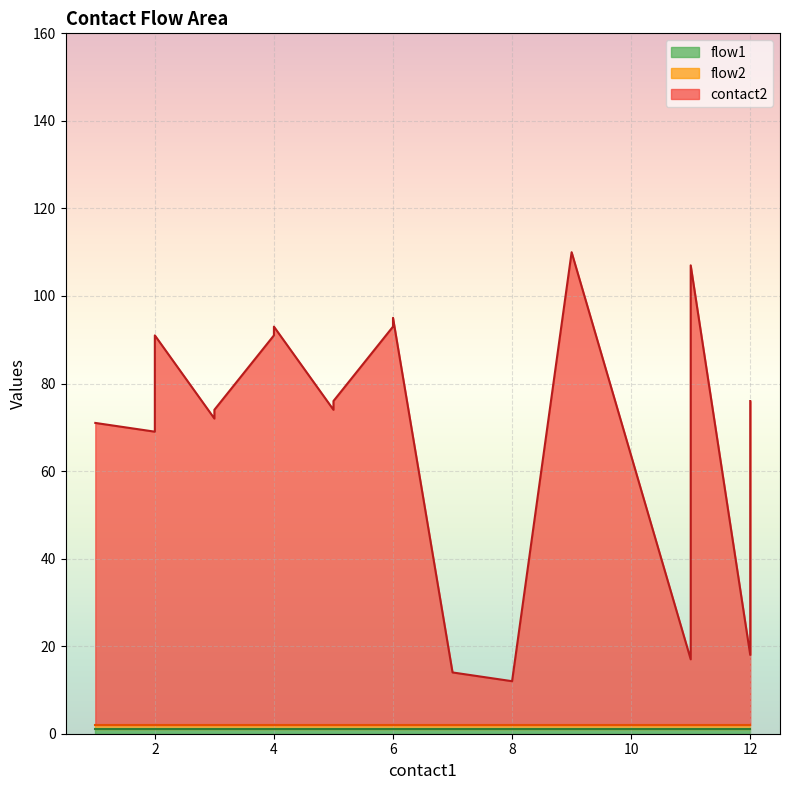

Reading right to left, transcribe all the data shown in this chart.

contact2: 74	16	105	15	108	10	12	93	91	74	72	91	89	72	70	89	87	70	67	69
flow1: 1	1	1	1	1	1	1	1	1	1	1	1	1	1	1	1	1	1	1	1
flow2: 1	1	1	1	1	1	1	1	1	1	1	1	1	1	1	1	1	1	1	1